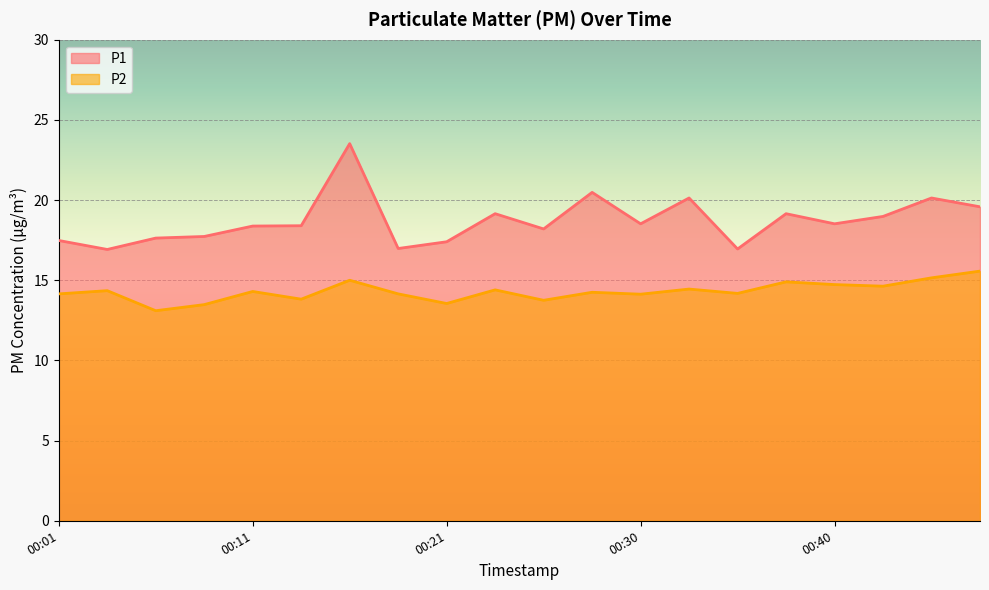

What is the highest value of the P2 series?

15.6